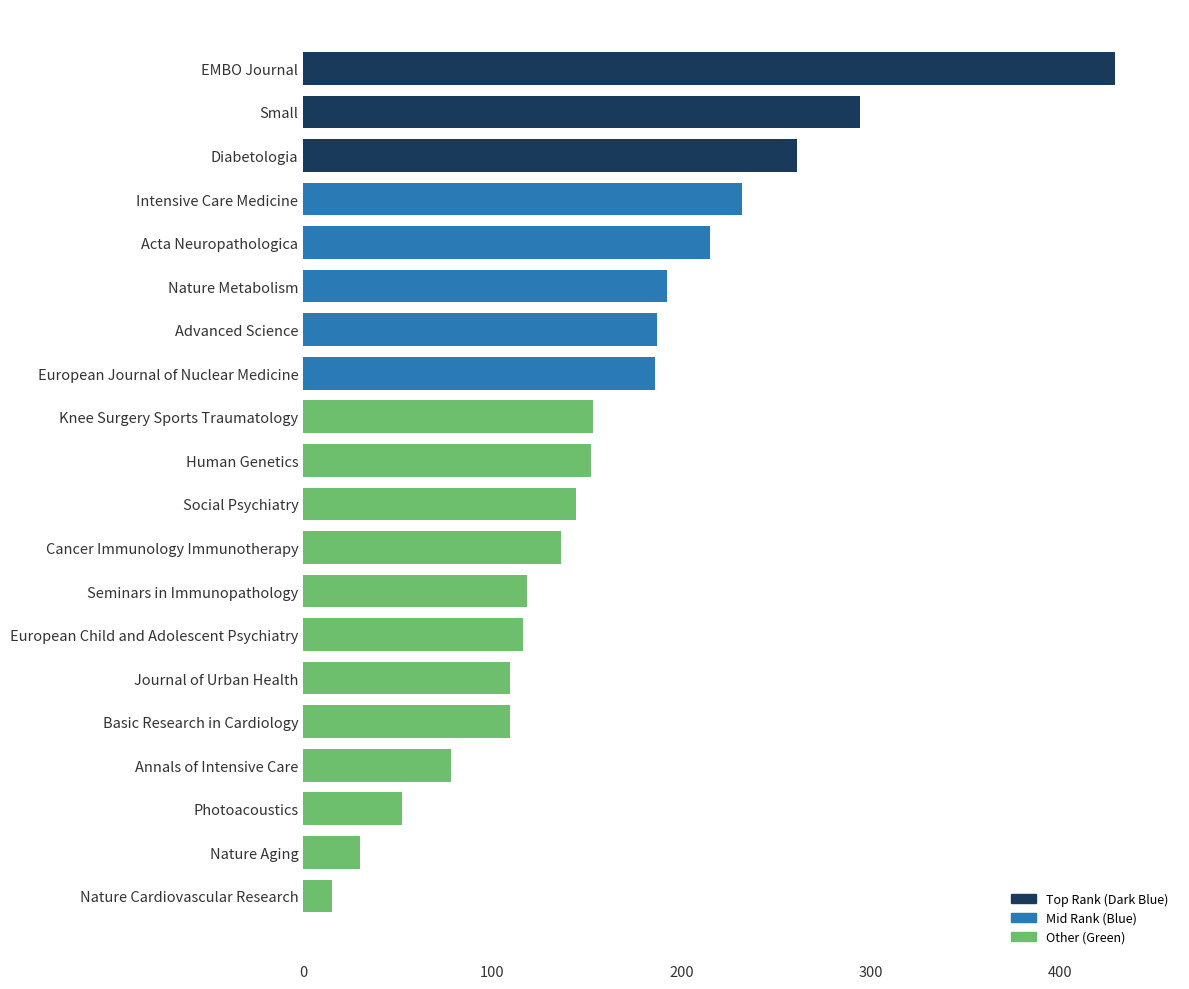

At which label is the value closest to 222?

Acta Neuropathologica